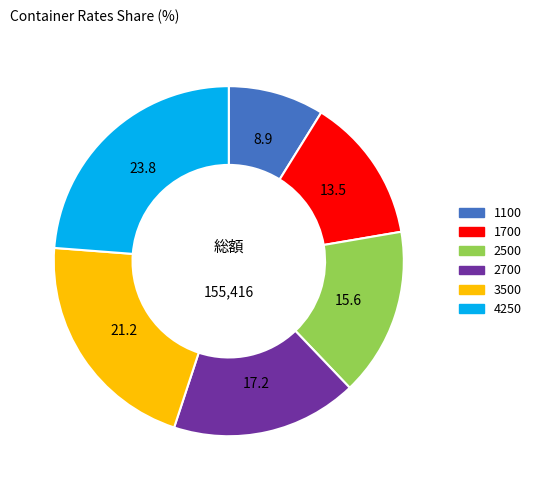

True or false: 3500 accounts for 21% of the total.

True